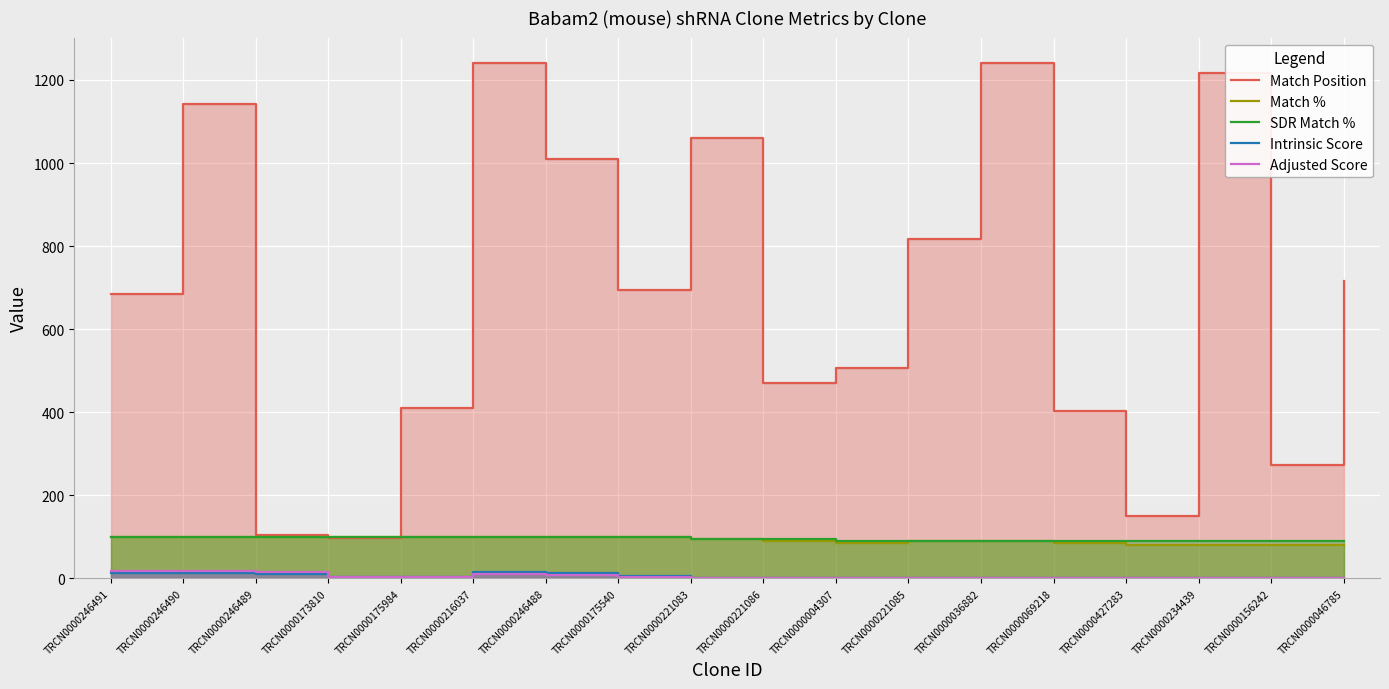

True or false: Match % and Adjusted Score intersect in this chart.

False